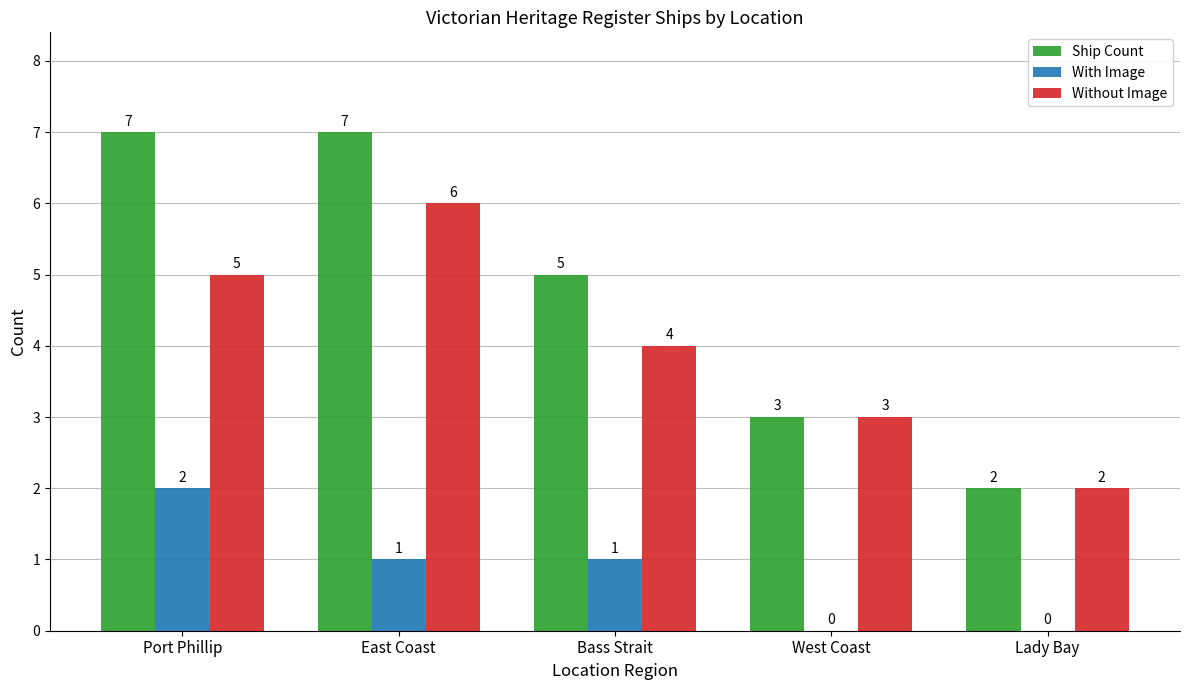

Which series changed the most between Port Phillip and Bass Strait?

Ship Count